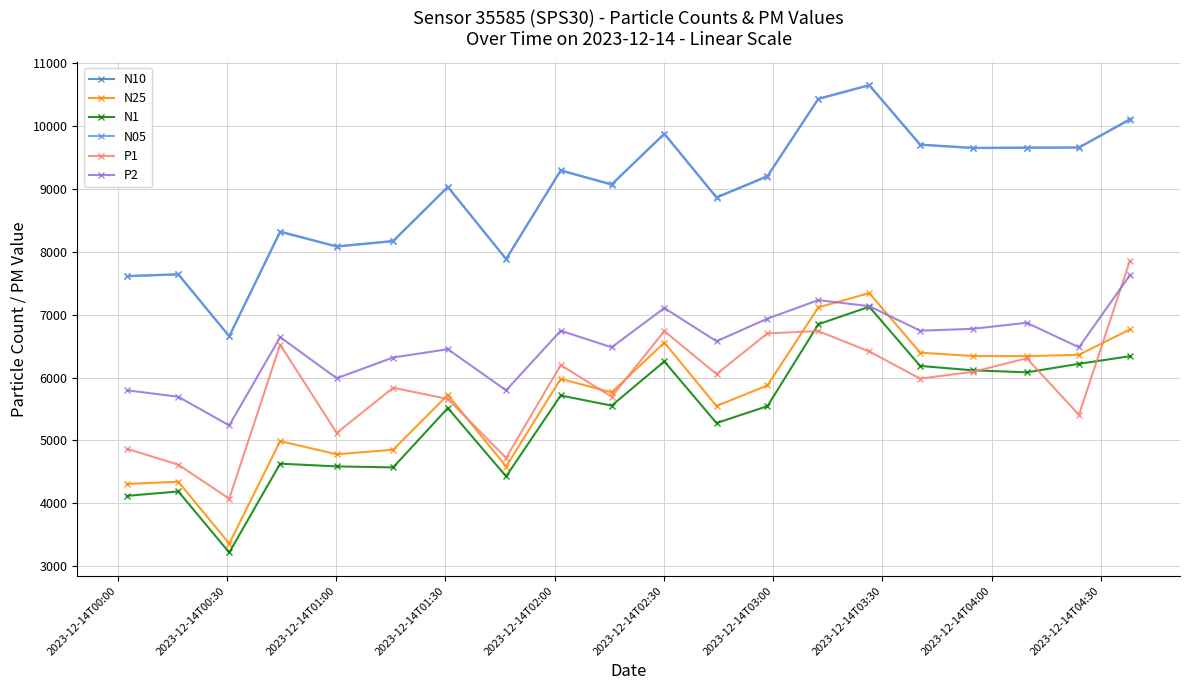

True or false: N10 has more than 2 interior local peaks.

True